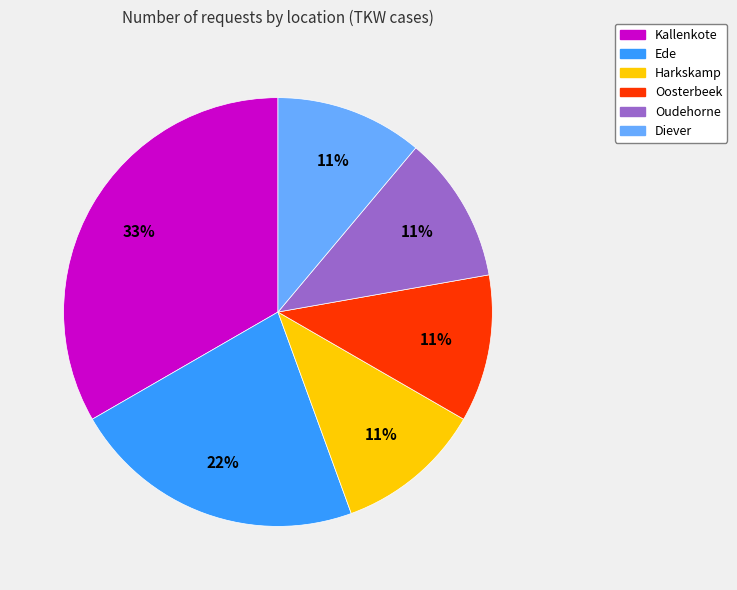

How many slices are in this pie chart?

6